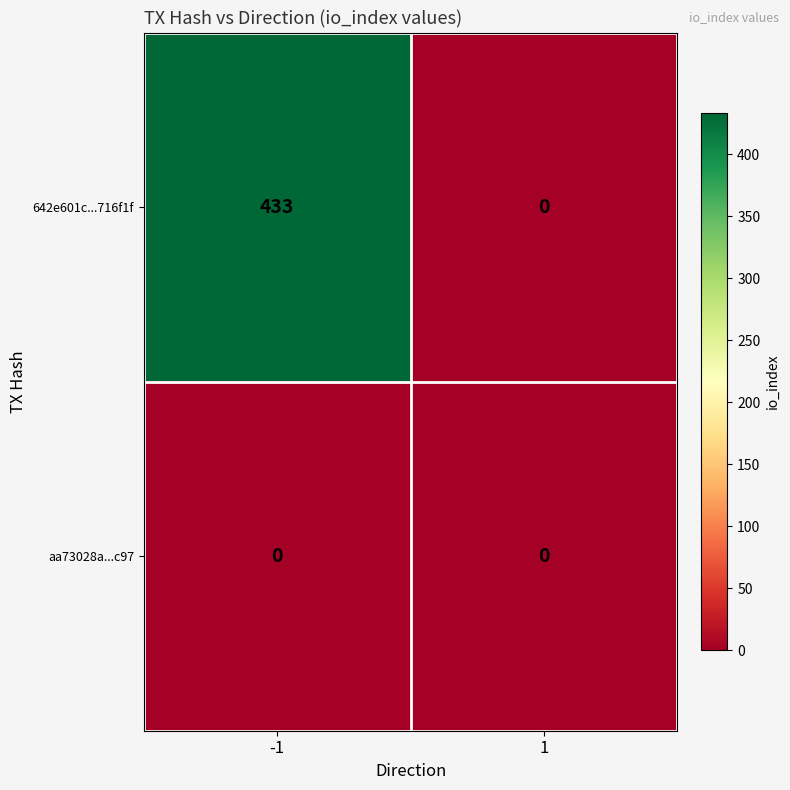

At which category is the sum across all series the highest?

-1